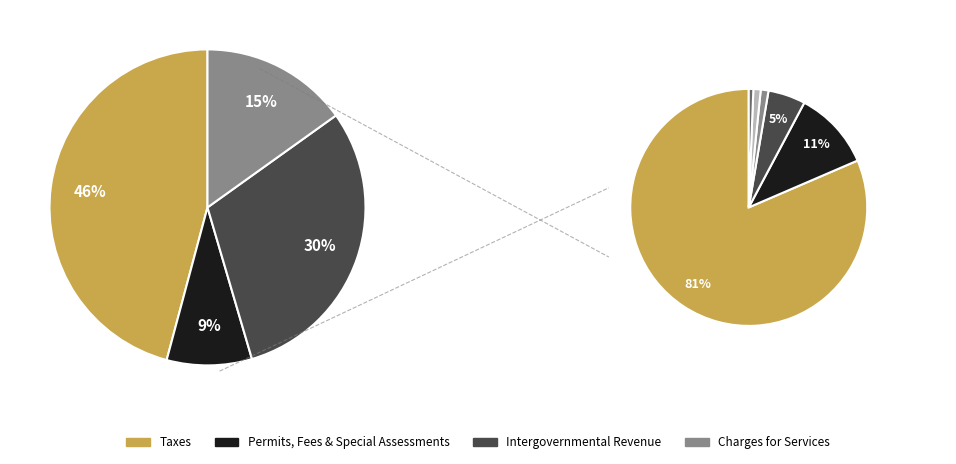

To the nearest percent, what is the difference between the largest and smallest slice percentages?

37%